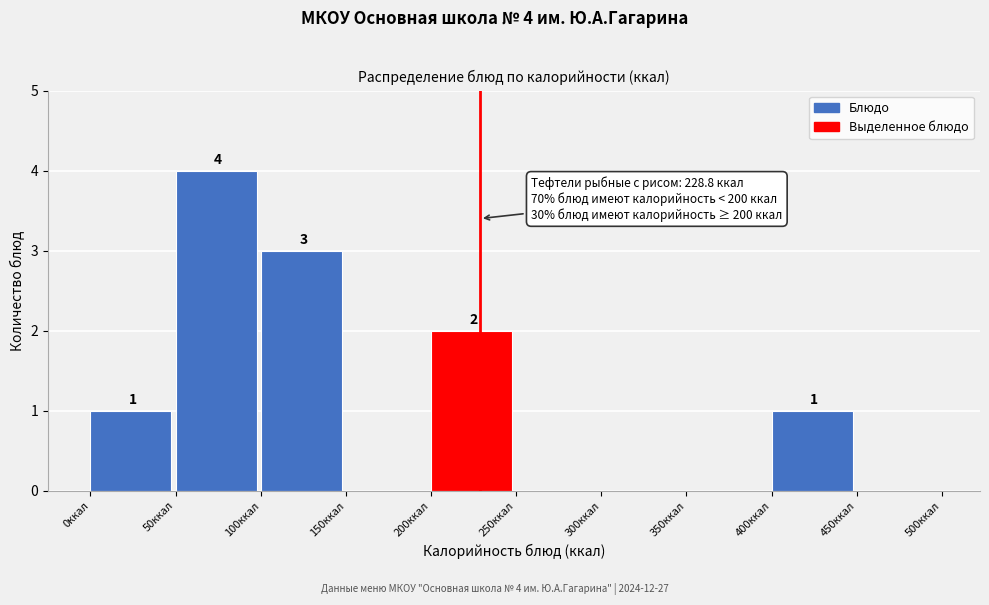

Over which range of the x-axis is the bar tallest?

50 to 100